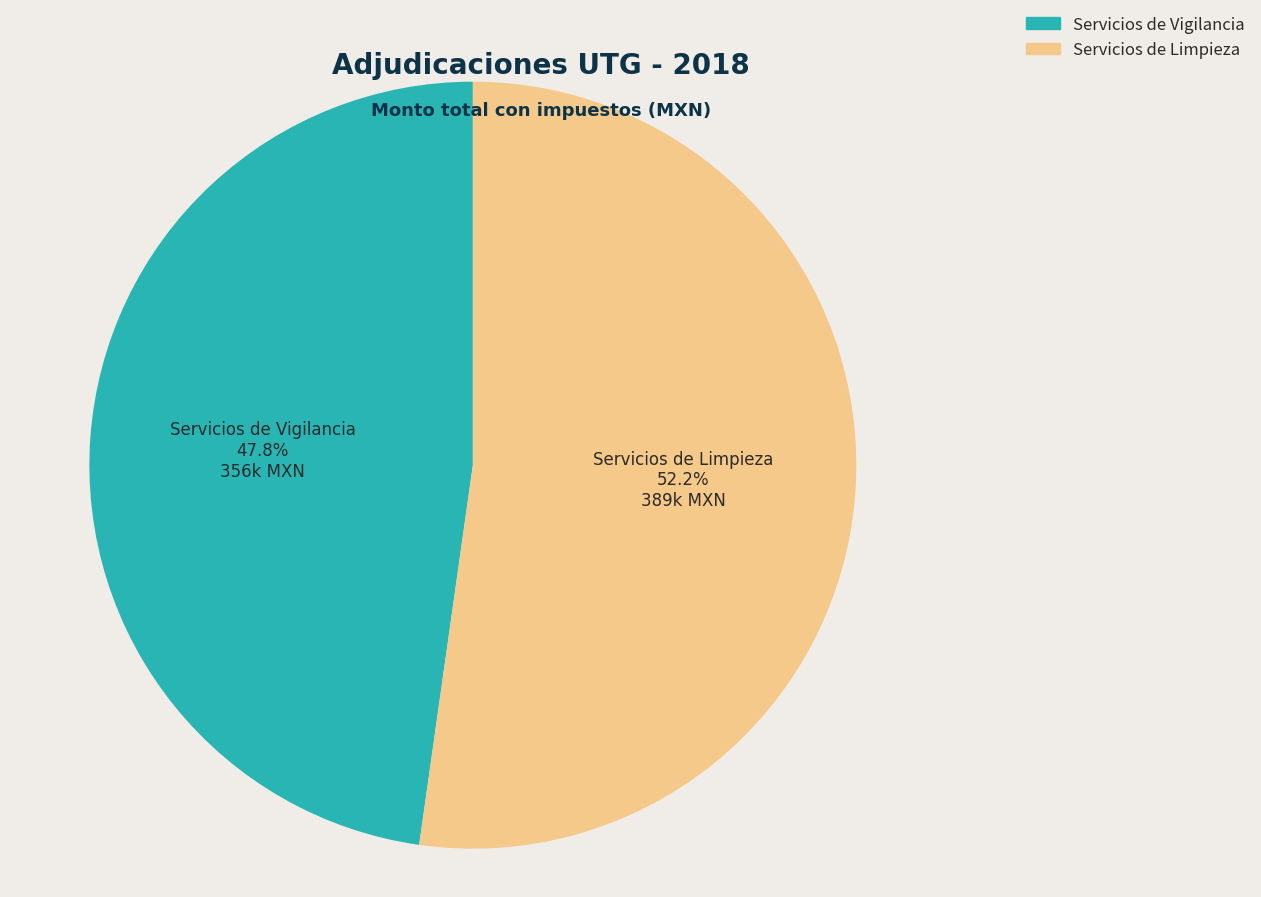

Rank the categories by value from highest to lowest.

Servicios de Limpieza, Servicios de Vigilancia